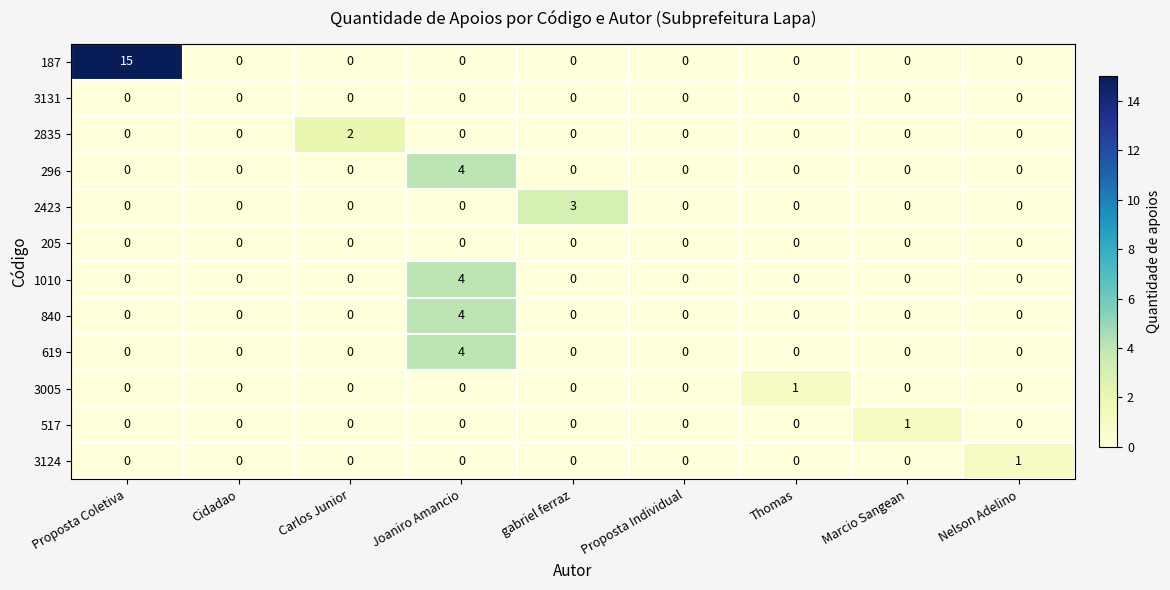

Is it true that 187 equals -9 at Thomas?

False